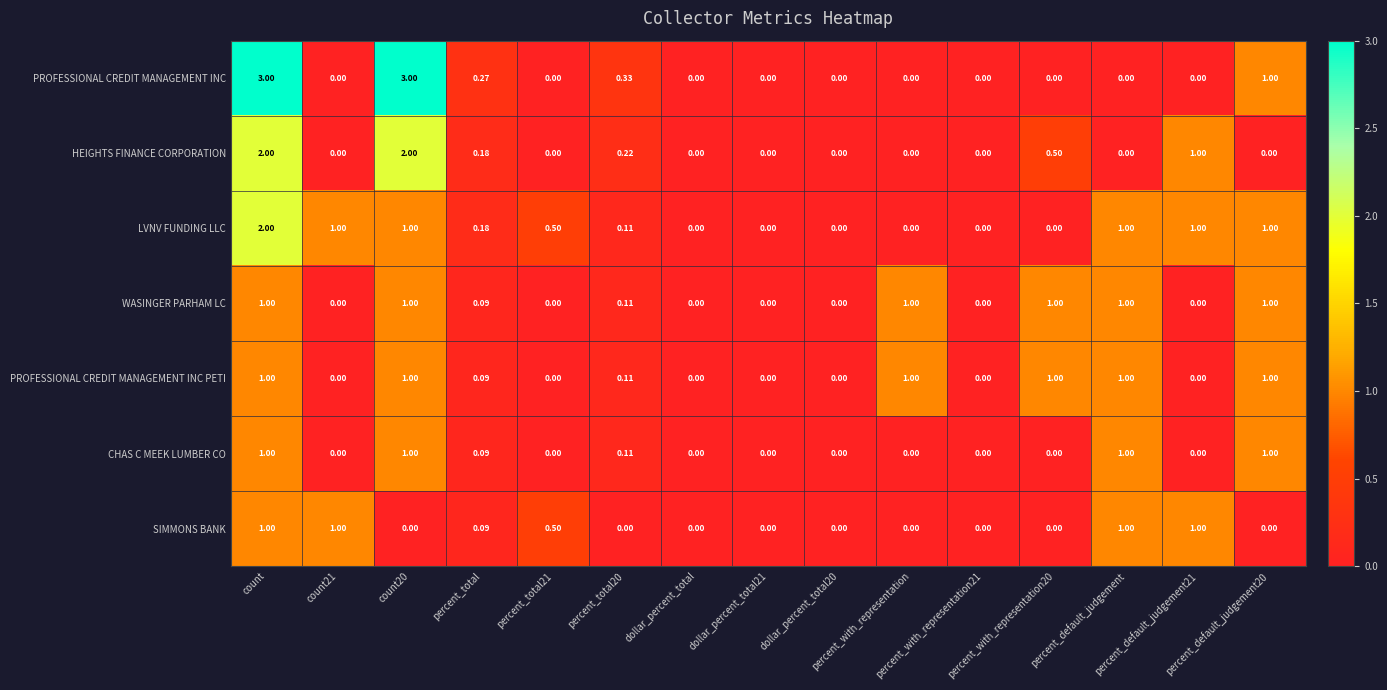

Which series has the largest total across all categories?

LVNV FUNDING LLC